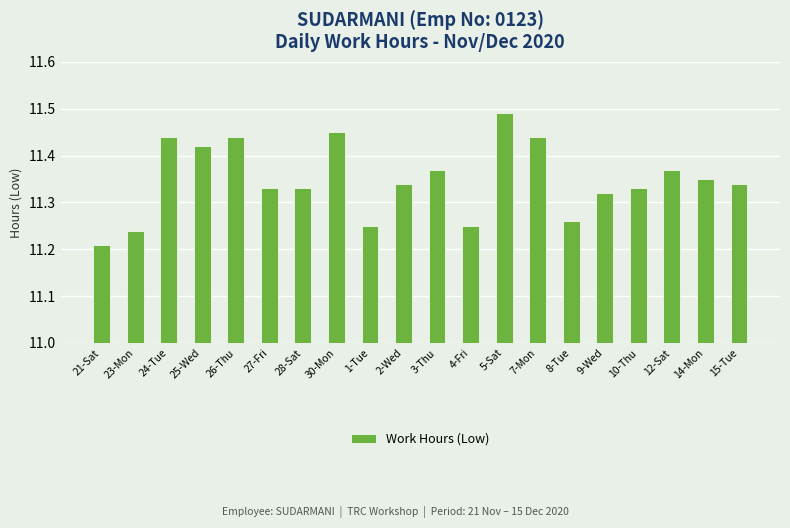

The value at 4-Fri is 19.4. True or false?

False